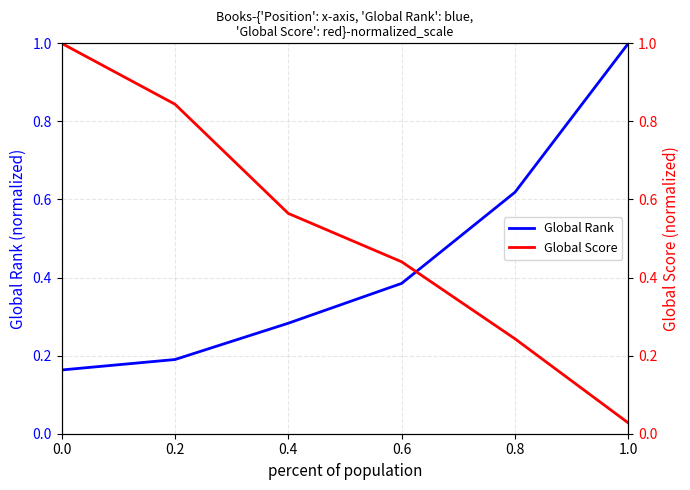

What is the sum of the Global Rank values at 0.6 and 0.4?

0.7